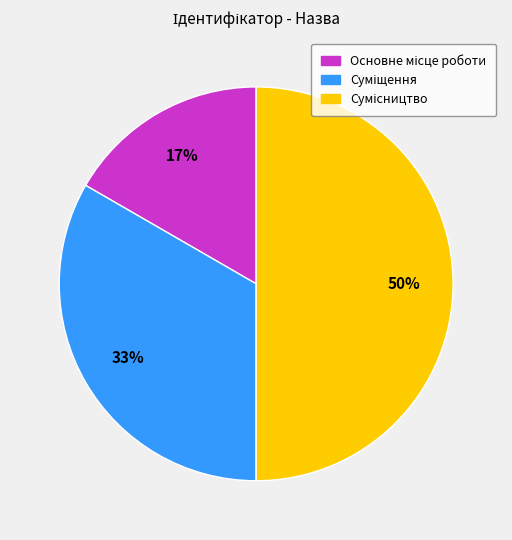

To the nearest percent, what is the average slice percentage?

33%